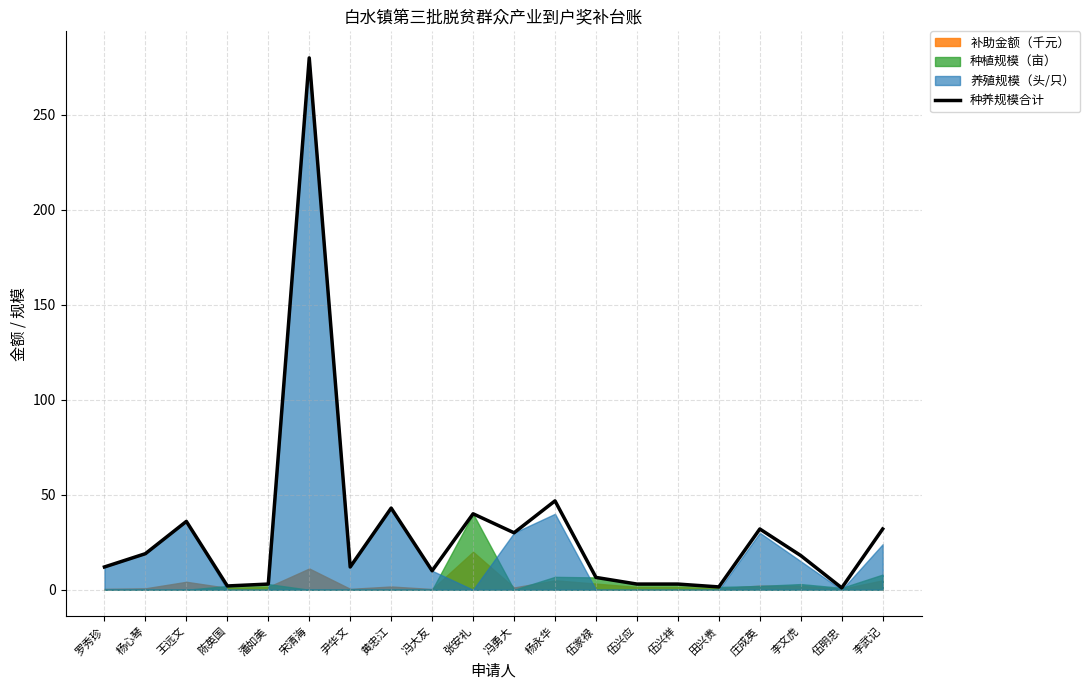

What is the difference between the second highest and minimum values?

45.8